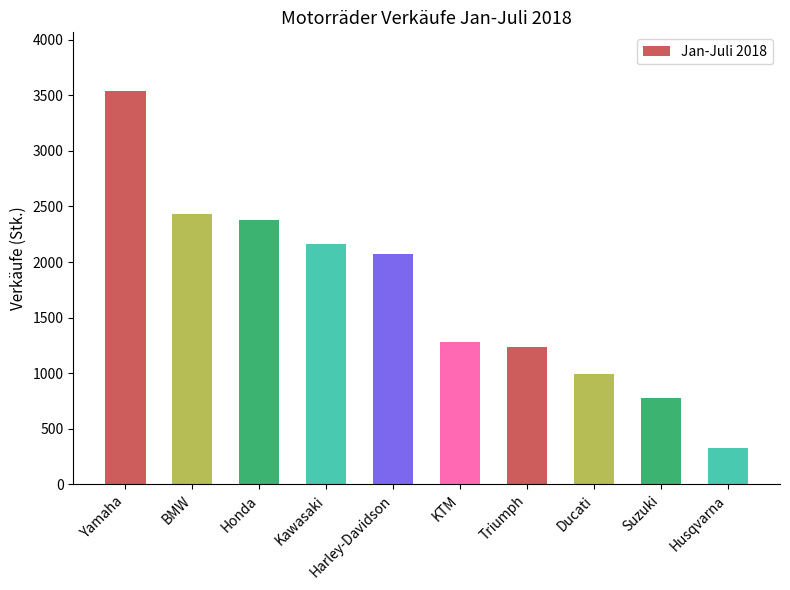

How many distinct data groups are displayed?

1